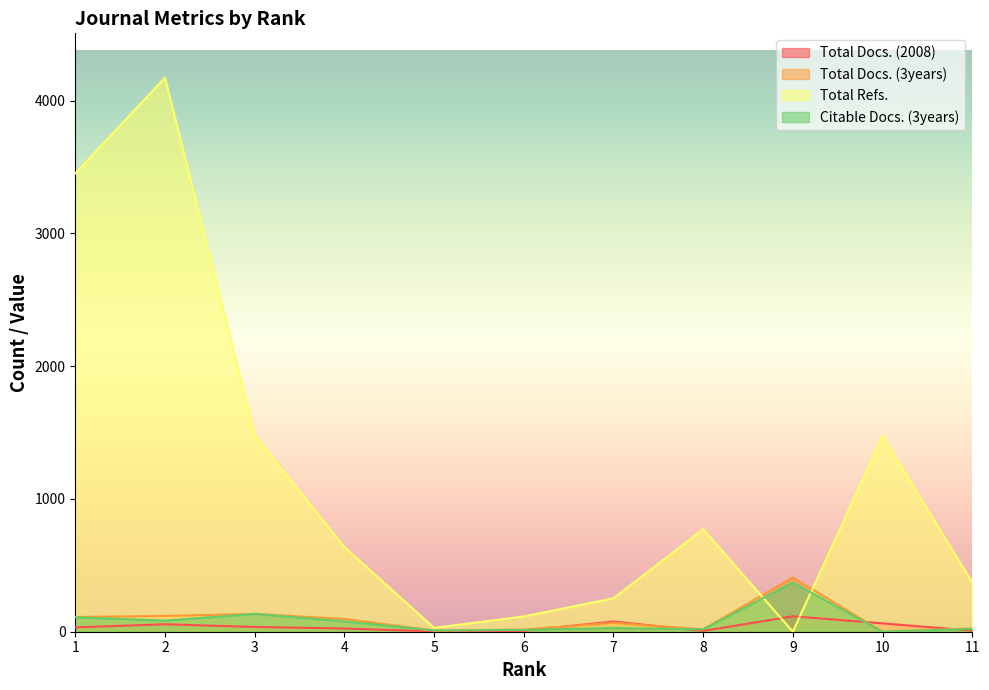

Reading right to left, list all the values displayed in this chart.

Total Docs. (2008): 11=8	10=63	9=116	8=6	7=77	6=7	5=2	4=24	3=36	2=56	1=33
Total Docs. (3years): 11=25	10=0	9=408	8=18	7=67	6=16	5=9	4=96	3=134	2=119	1=111
Total Refs.: 11=371	10=1474	9=0	8=772	7=252	6=115	5=29	4=638	3=1481	2=4174	1=3453
Citable Docs. (3years): 11=21	10=0	9=371	8=18	7=28	6=14	5=9	4=78	3=134	2=84	1=109